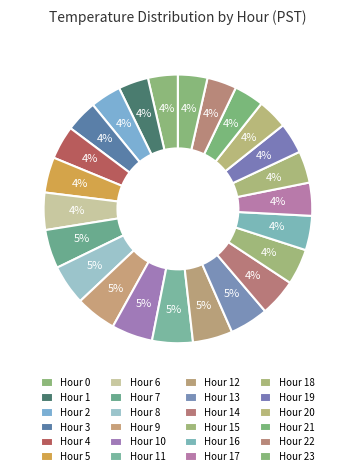

How many slices are in this pie chart?

24